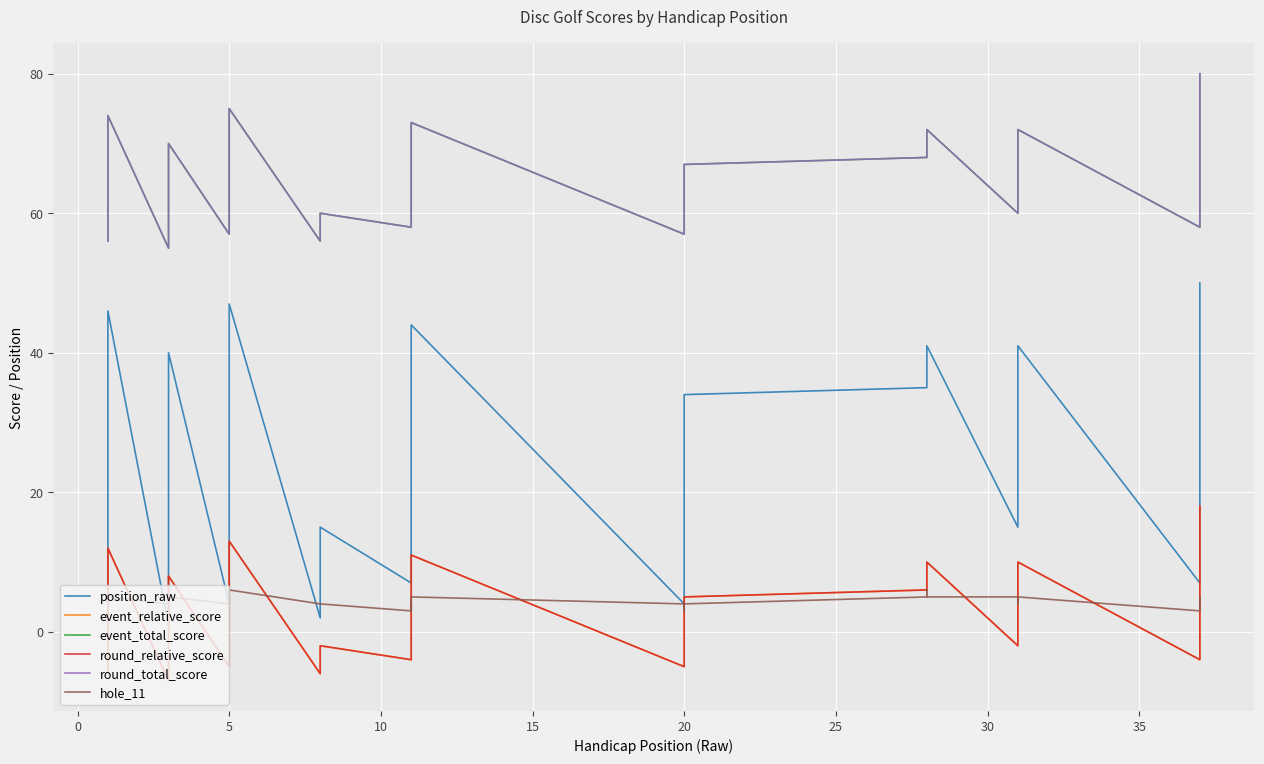

What is the value of the hole_11 point at the 31st from the left?

4